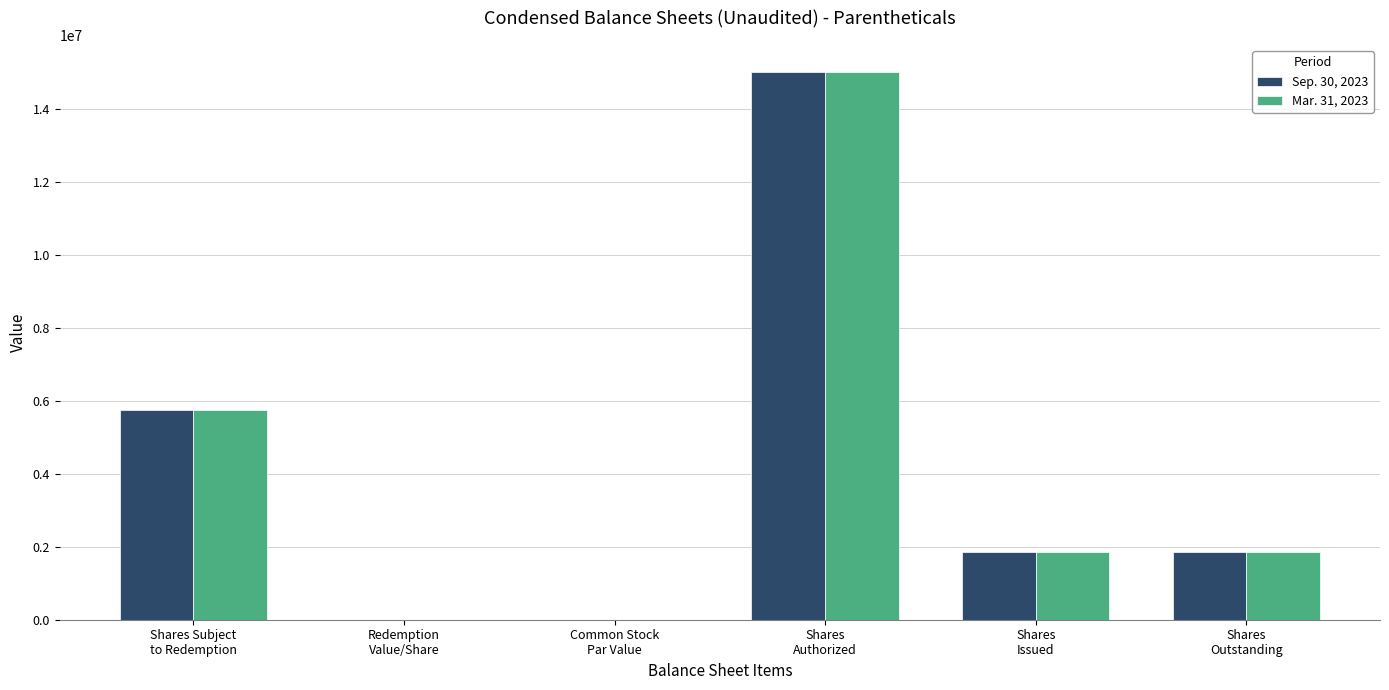

What is the maximum value shown in the chart?

15000000.0